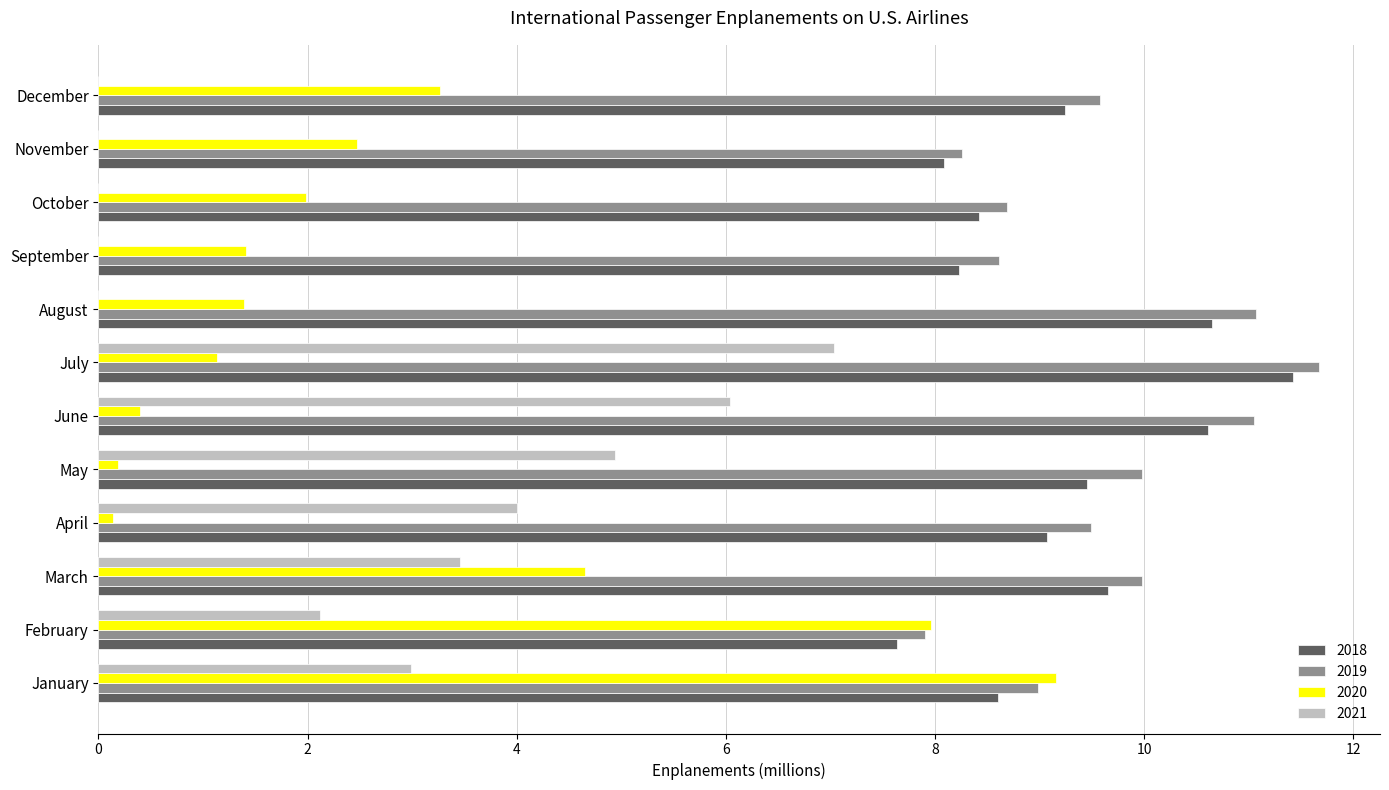

Which category has the highest value across all series?

July